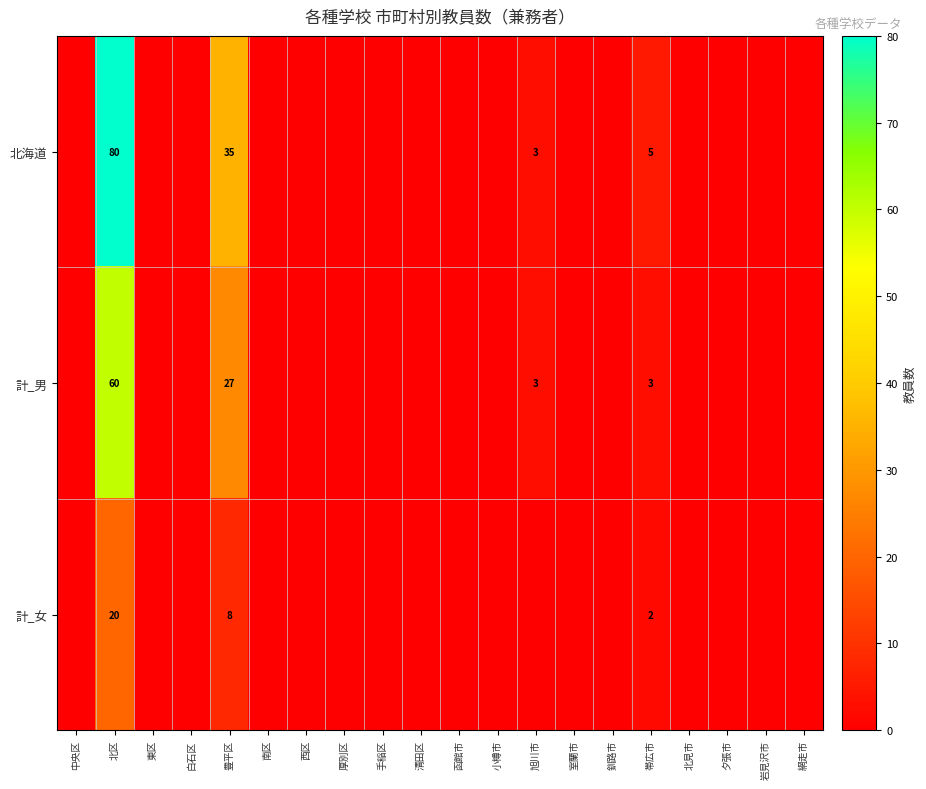

Count the number of data series in this chart.

3